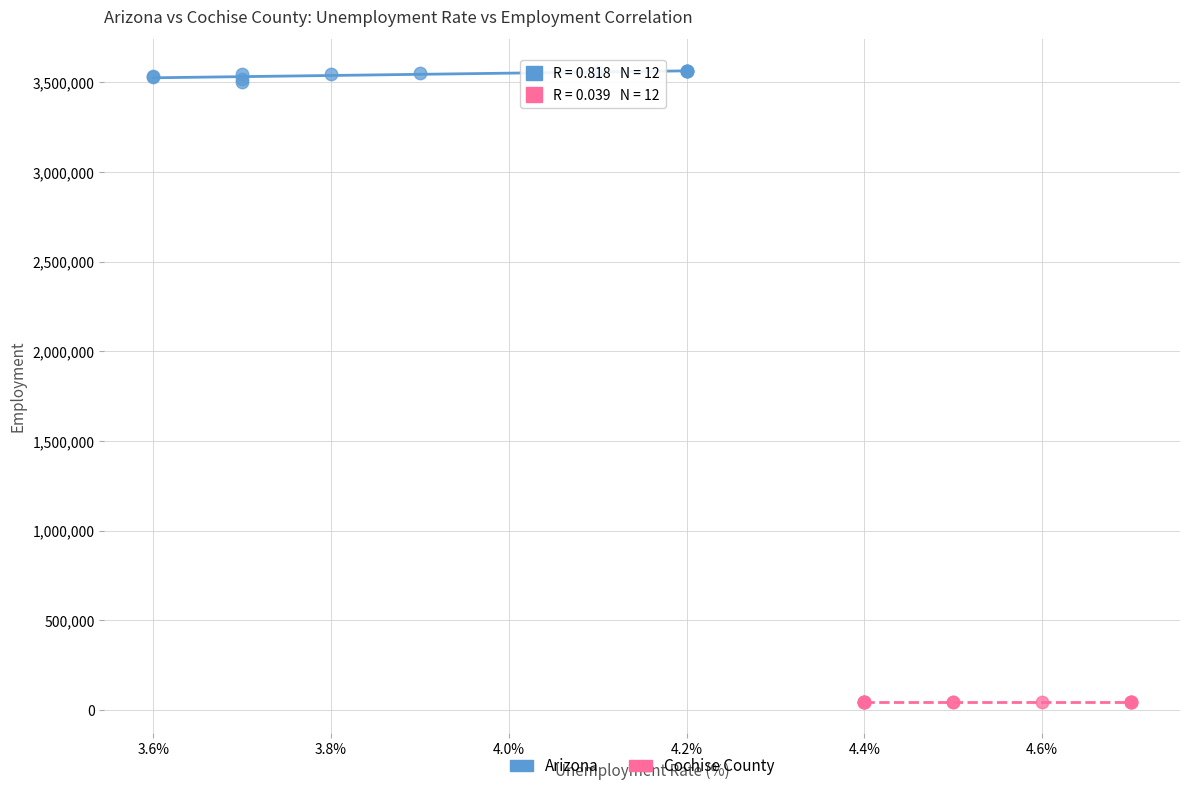

What are all the series names shown in the legend?

Arizona, Cochise County